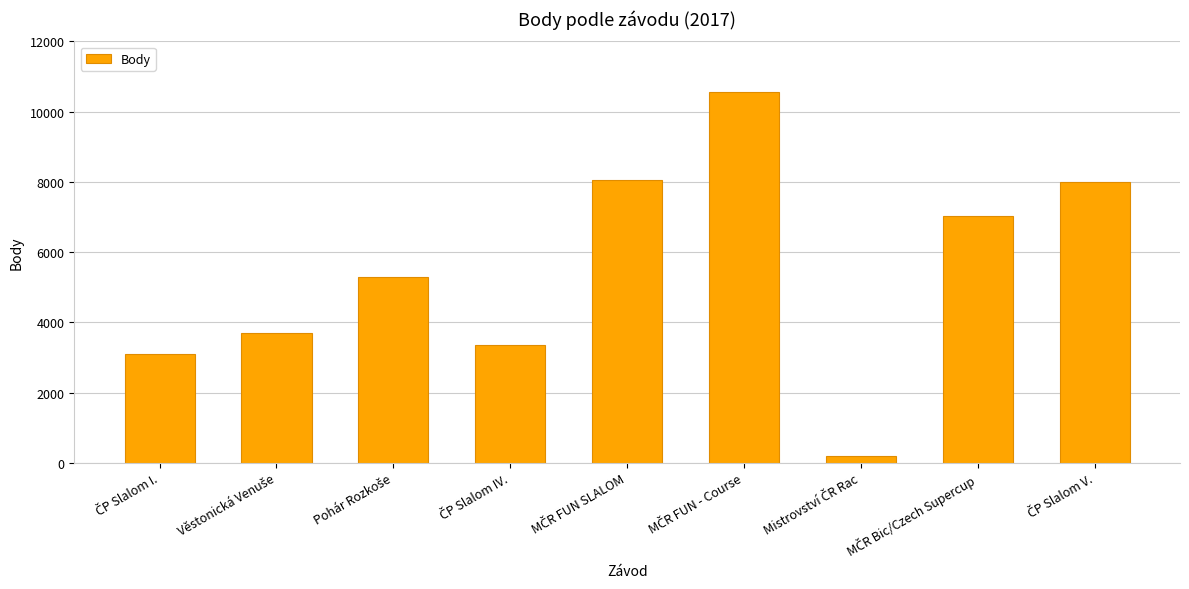

What is the maximum value shown in the chart?

10550